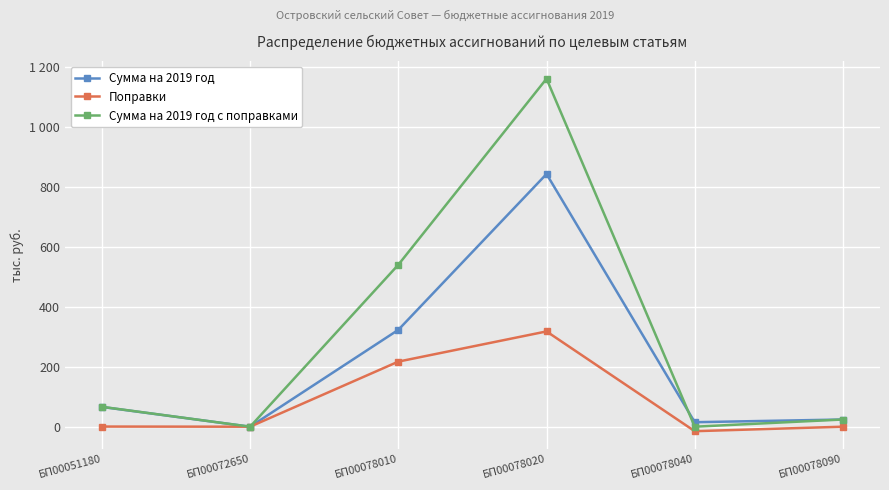

What is the maximum value shown in the chart?

1161.0